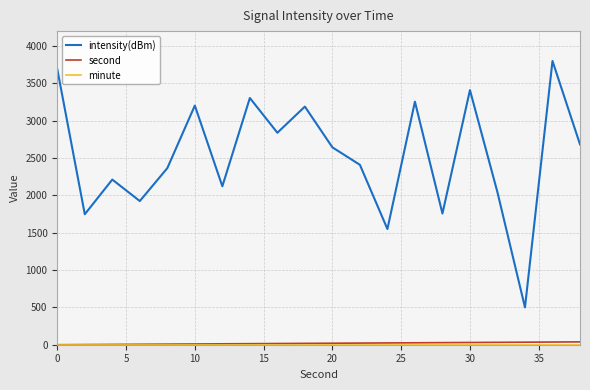

What is the maximum value shown in the chart?

3800.0